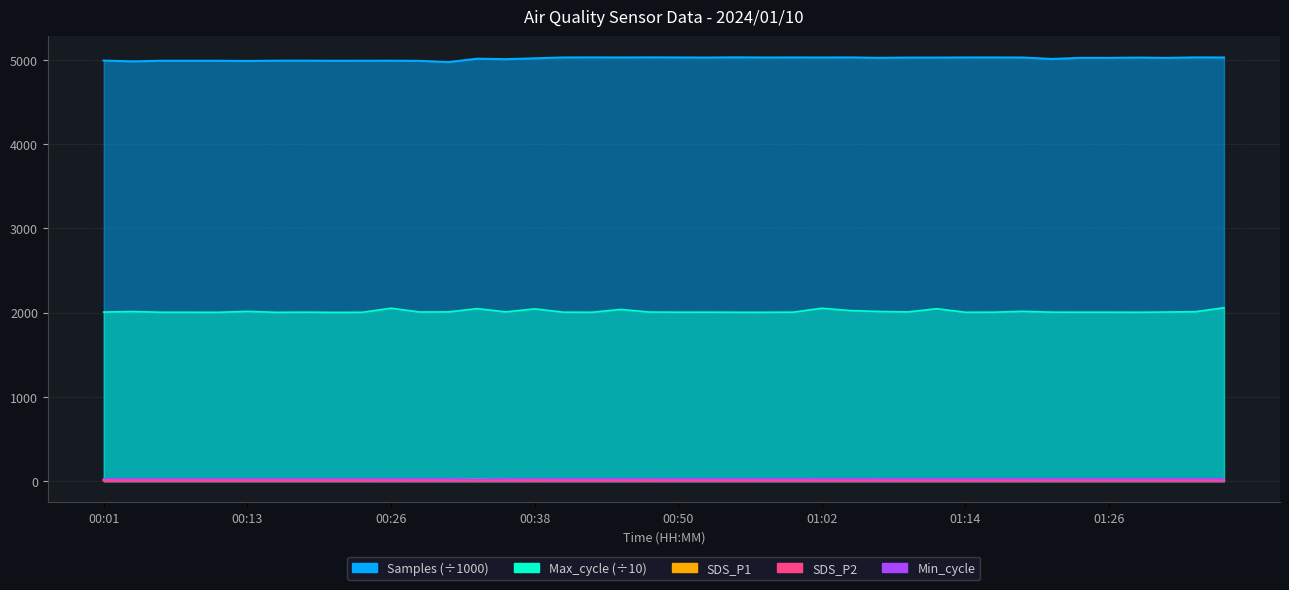

Between 01:19 and 01:09, which is larger?

01:19